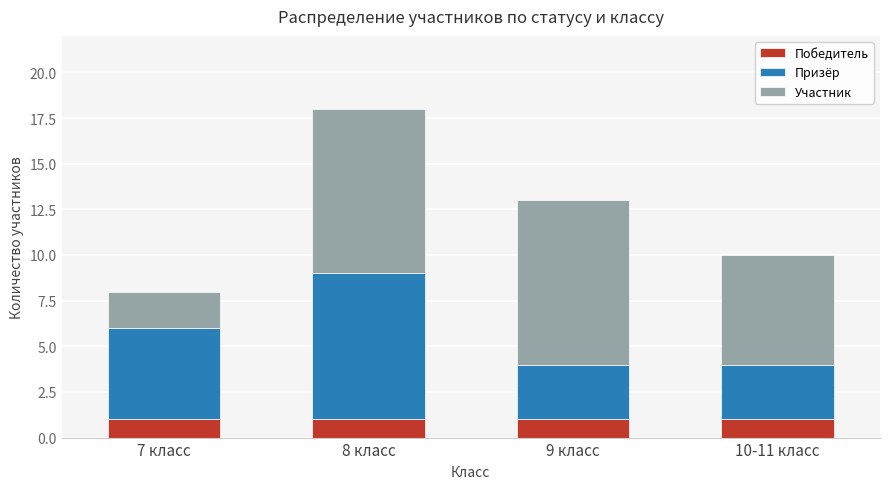

What is the sum of all Победитель values?

4